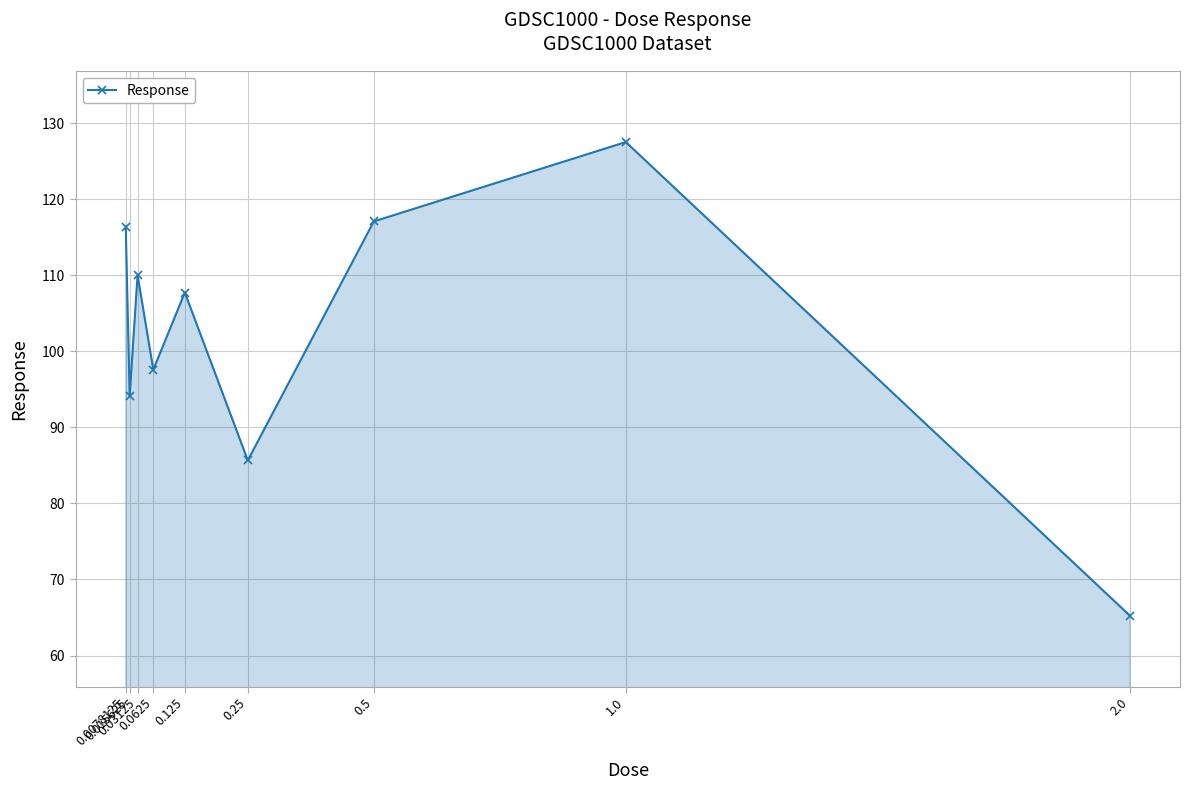

Where does the data first go above 107?

0.0078125